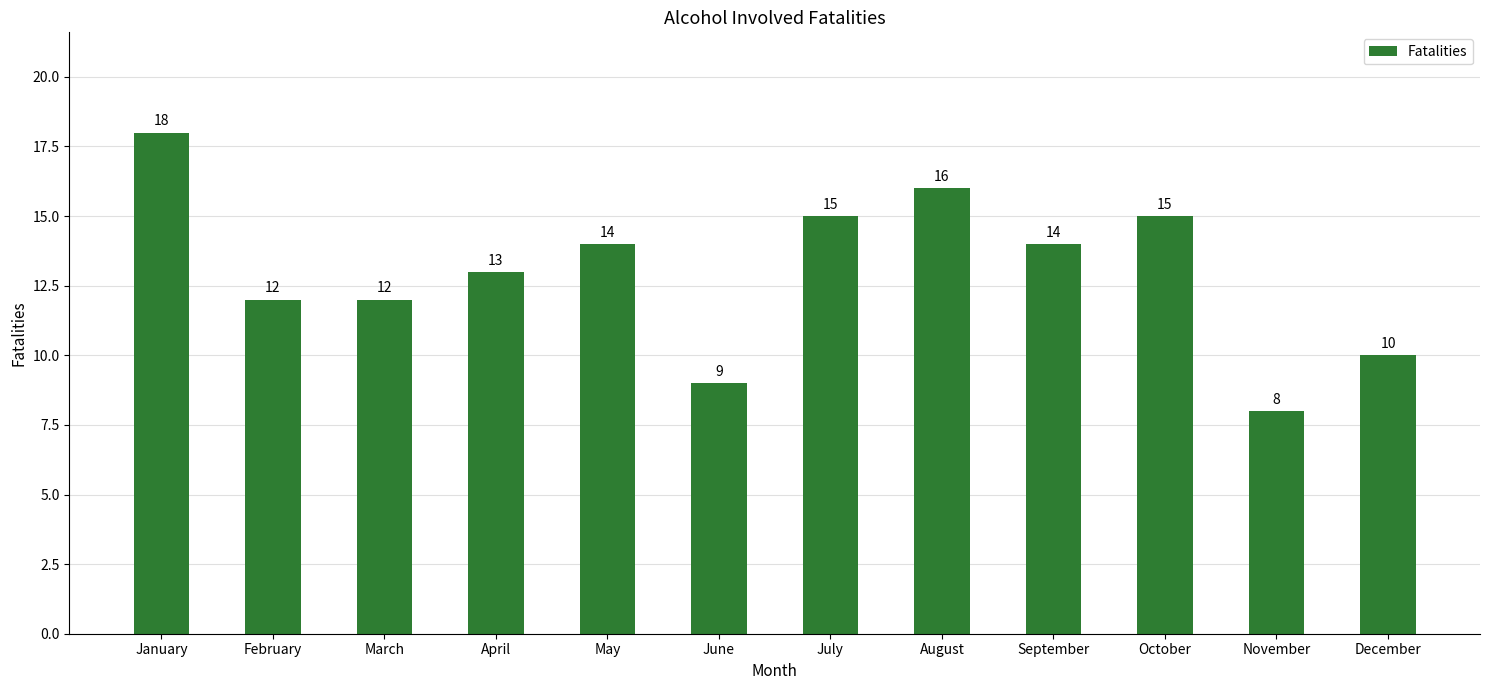

Approximately how many times larger is the value at November compared to June?

0.9